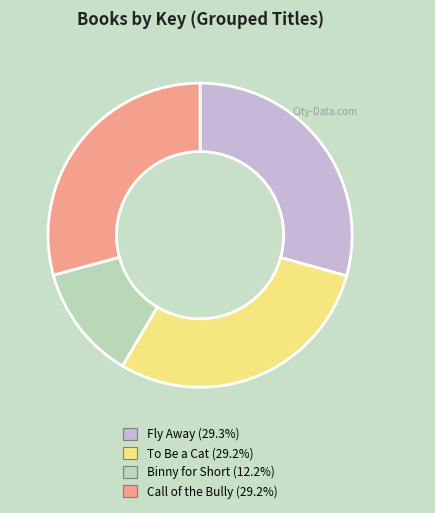

Is Binny for Short the majority of the pie?

No